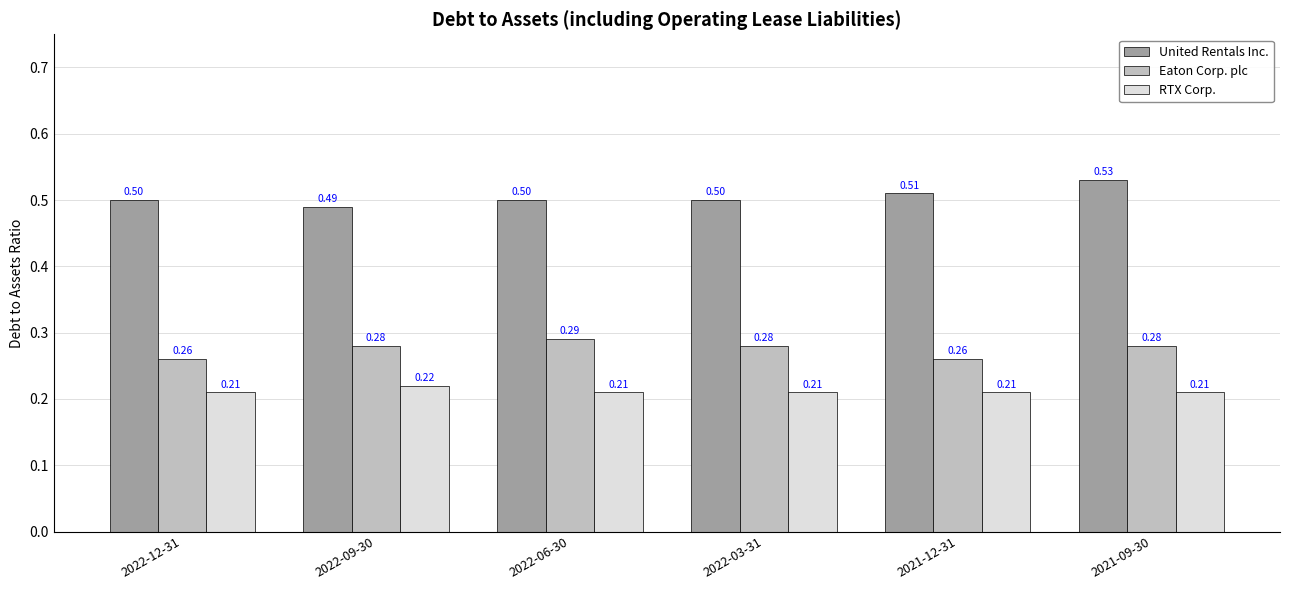

How many bars are there in total?

18